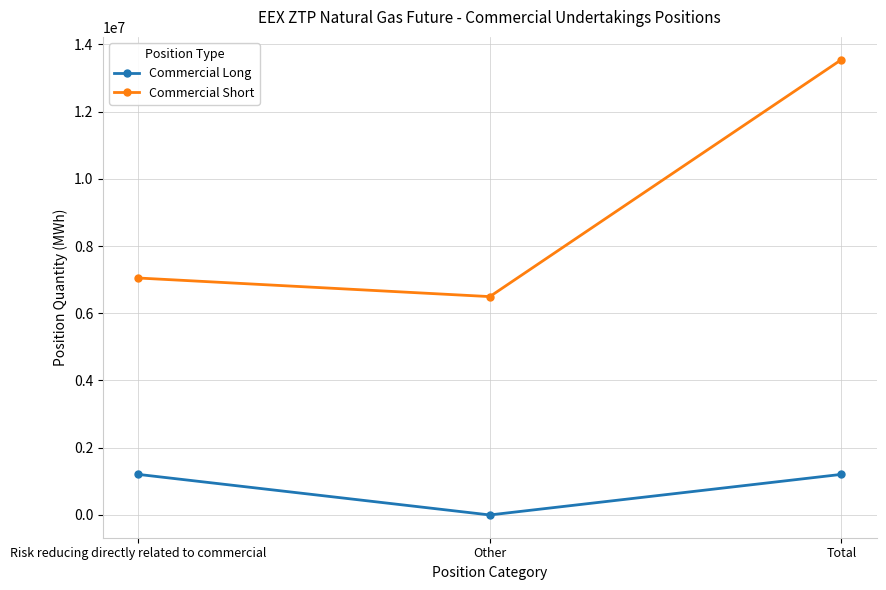

At which label is Commercial Short closest to 10019430?

Risk reducing directly related to commercial